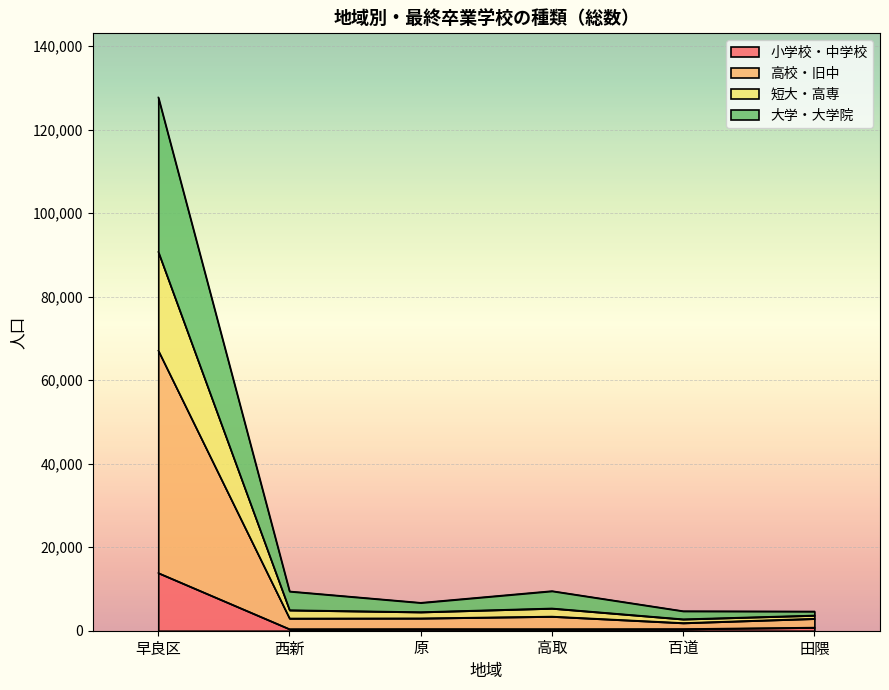

Which category has the highest value in the 小学校・中学校 series?

早良区